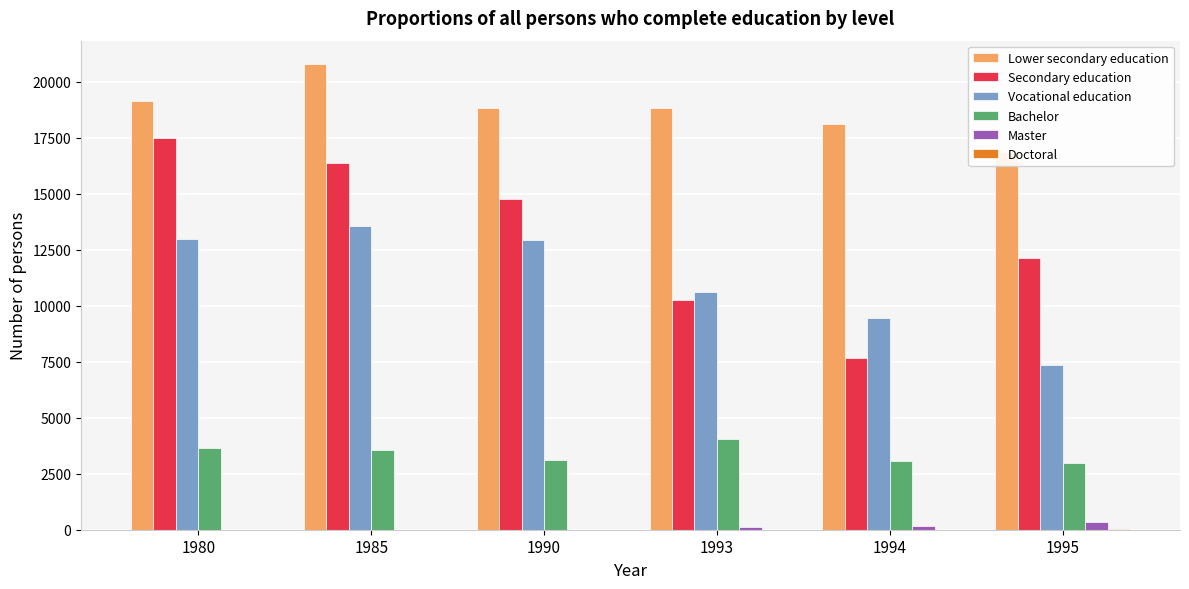

Reading left to right, list all the values displayed in this chart.

Lower secondary education: 1980=19137	1985=20799	1990=18839	1993=18835	1994=18123	1995=16879
Secondary education: 1980=17499	1985=16358	1990=14748	1993=10254	1994=7685	1995=12139
Vocational education: 1980=12968	1985=13571	1990=12949	1993=10599	1994=9449	1995=7345
Bachelor: 1980=3655	1985=3575	1990=3129	1993=4056	1994=3082	1995=3001
Master: 1980=0	1985=0	1990=0	1993=104	1994=163	1995=325
Doctoral: 1980=0	1985=0	1990=0	1993=1	1994=9	1995=29